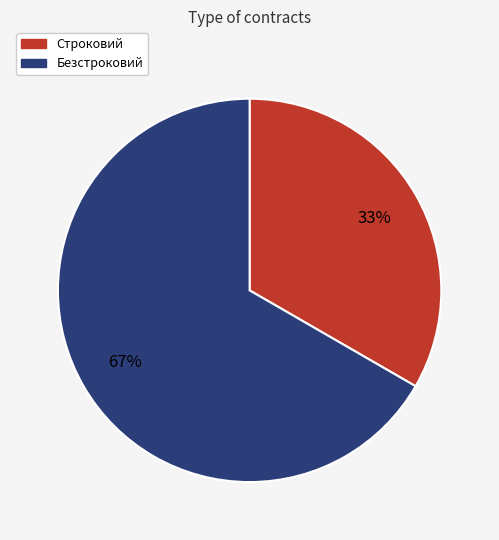

Which slice is the smallest?

Строковий